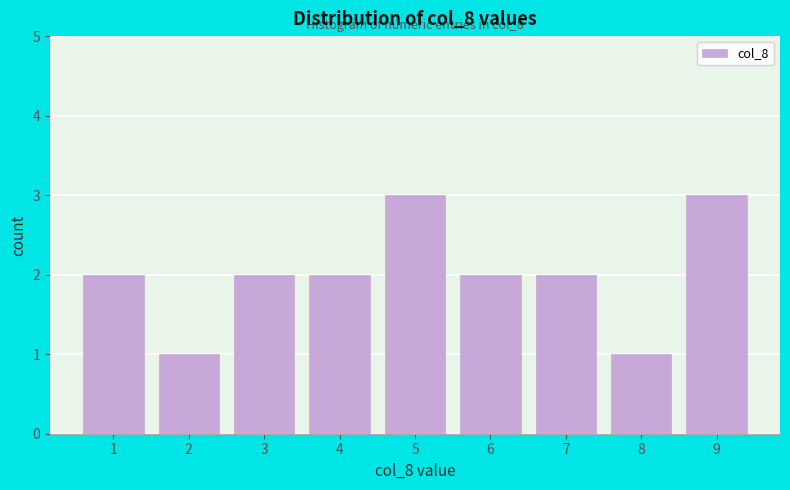

Reading left to right, transcribe all the data shown in this chart.

2	1	2	2	3	2	2	1	3